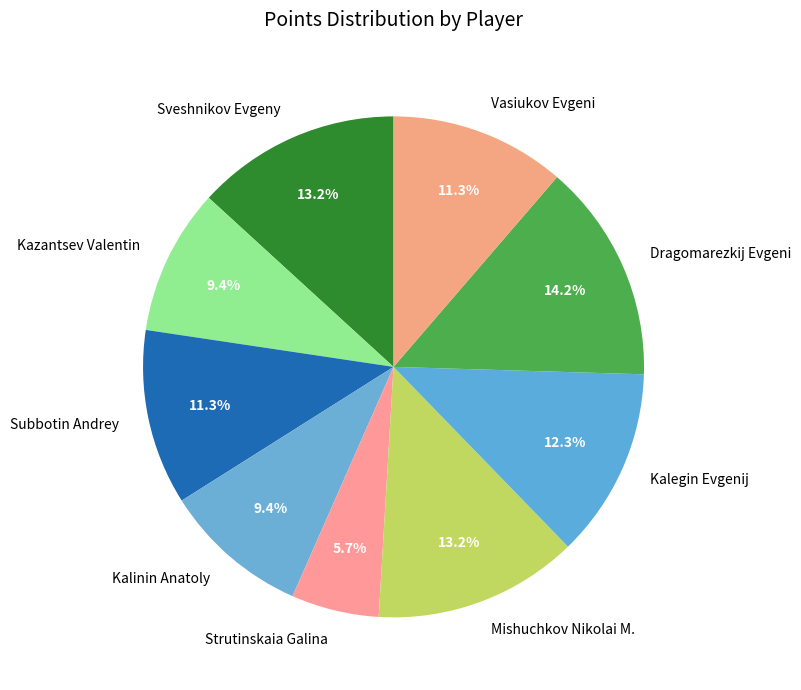

What percentage do Kalinin Anatoly and Strutinskaia Galina together represent?

15.1%